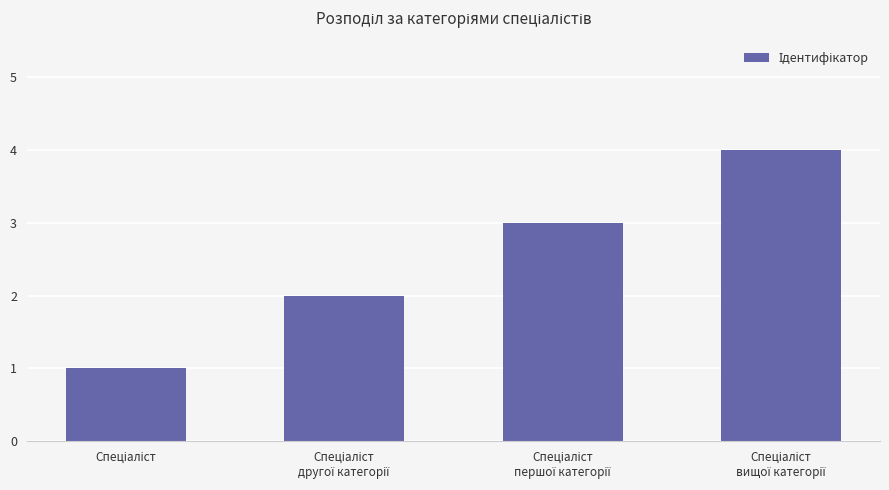

What is the maximum value shown in the chart?

4